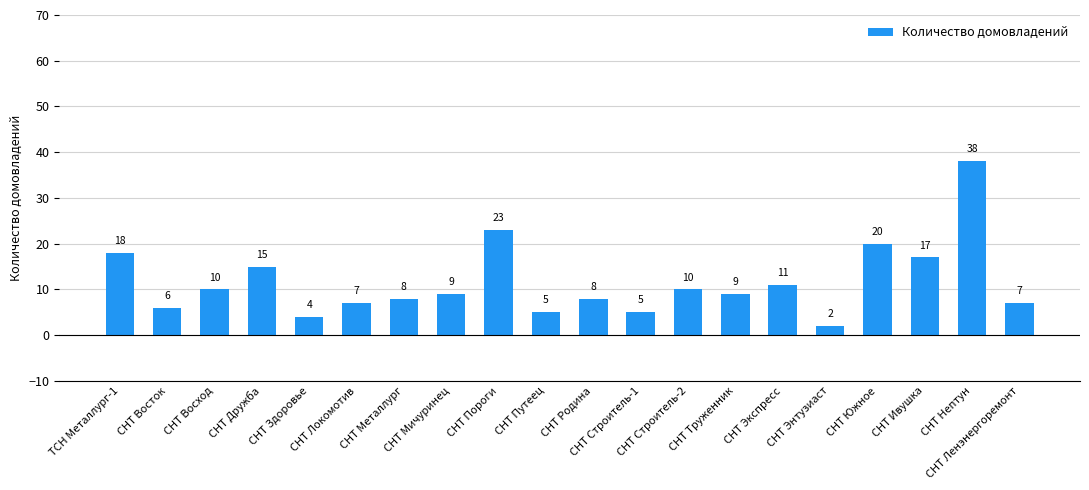

What is the change in value from СНТ Локомотив to СНТ Пороги?

+16